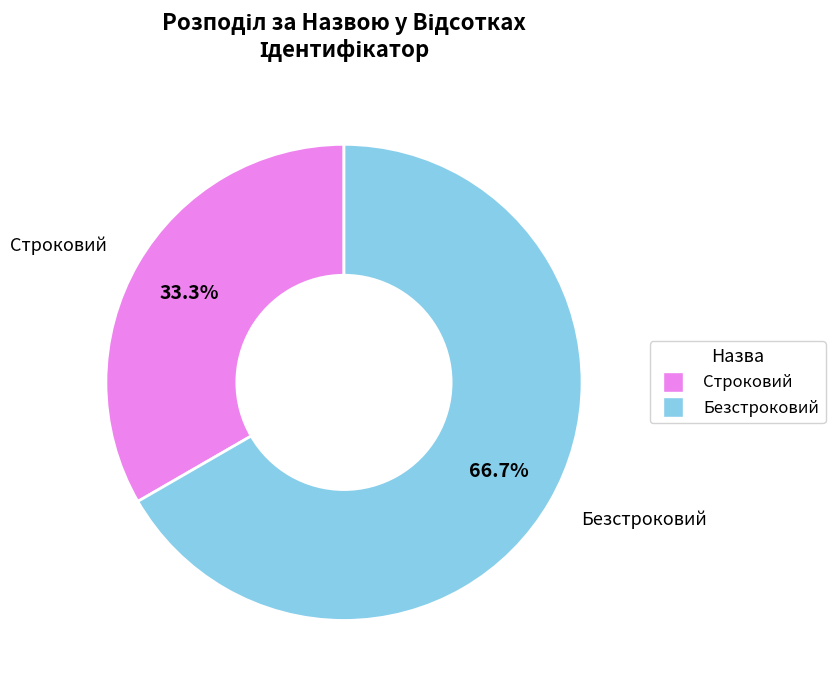

Does any single category account for the majority?

Yes